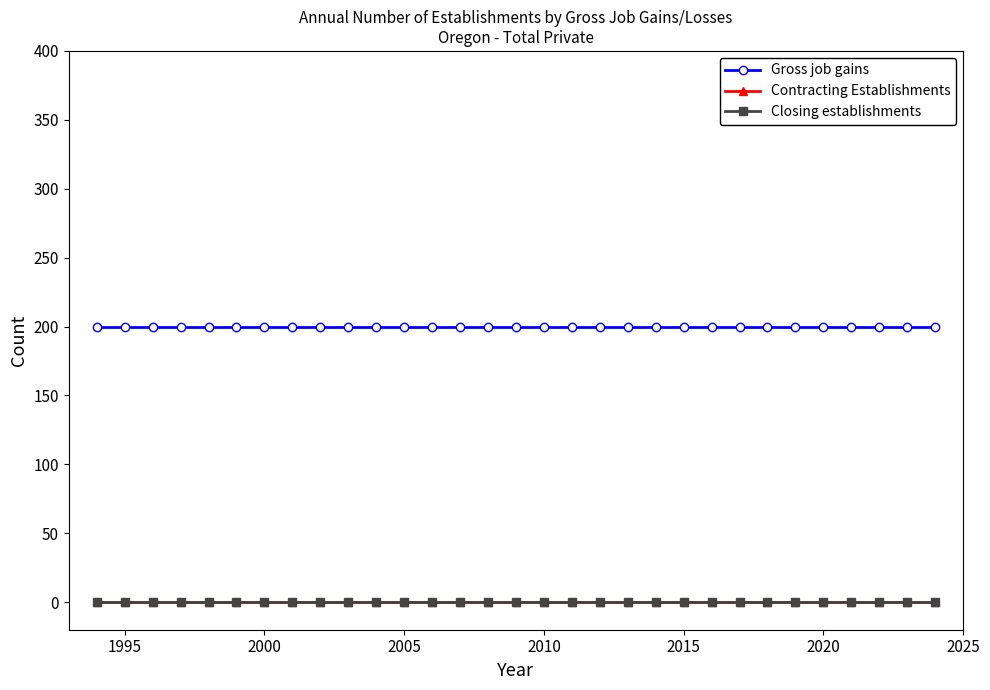

Is this an area chart (filled region under the line)?

No